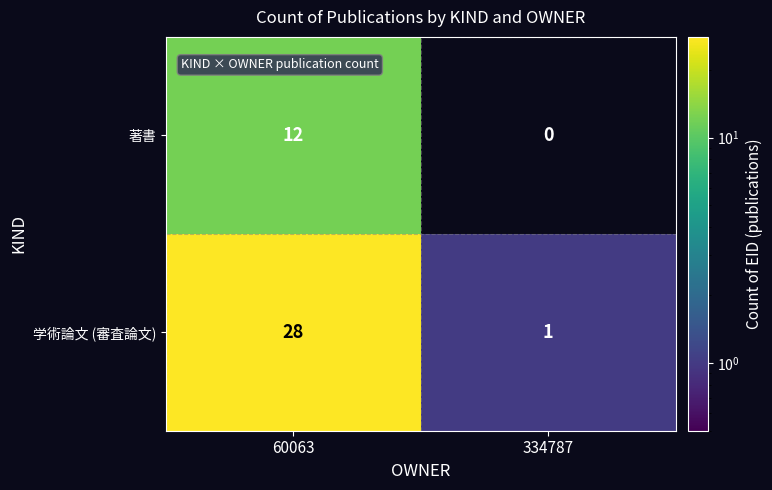

At 60063, list the series in order from smallest to largest.

著書, 学術論文 (審査論文)